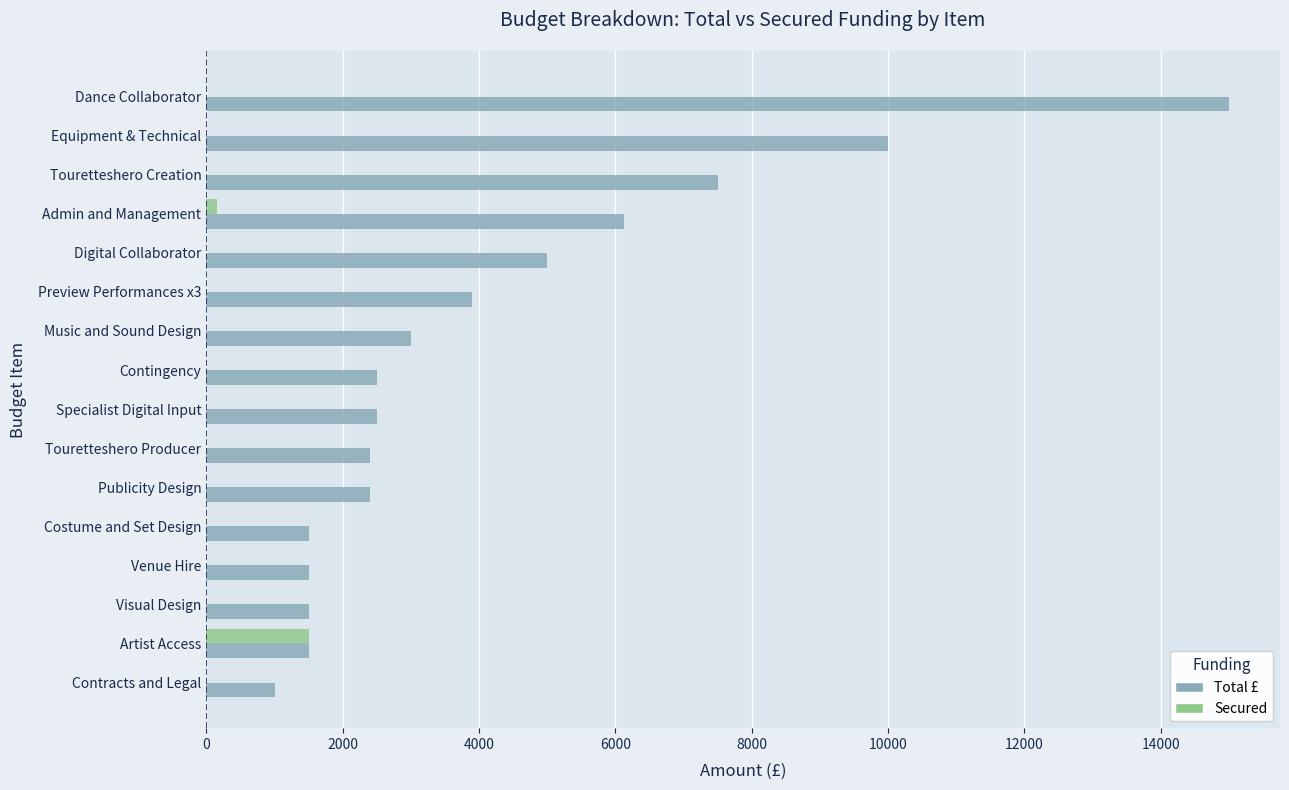

At which category does the chart reach its peak across all series?

Dance Collaborator